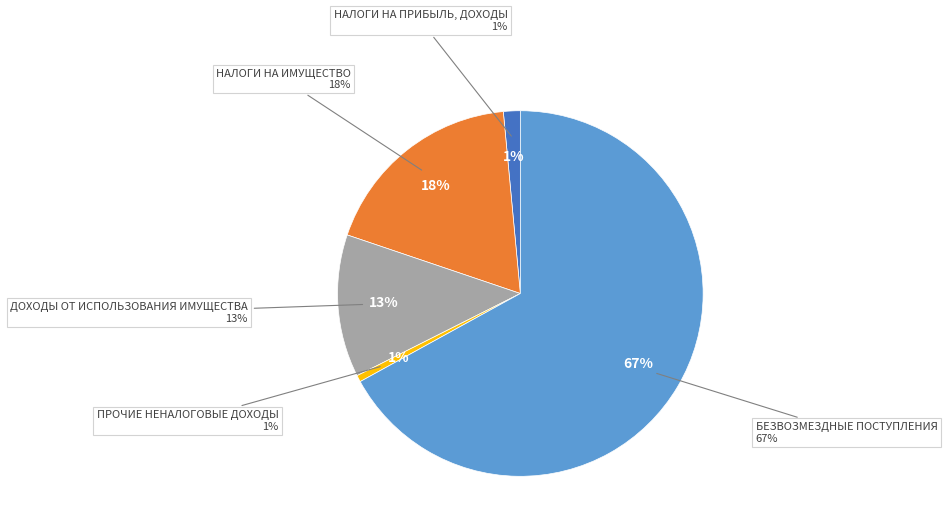

Which category has the smallest portion of the pie?

ПРОЧИЕ
НЕНАЛОГОВЫЕ
ДОХОДЫ